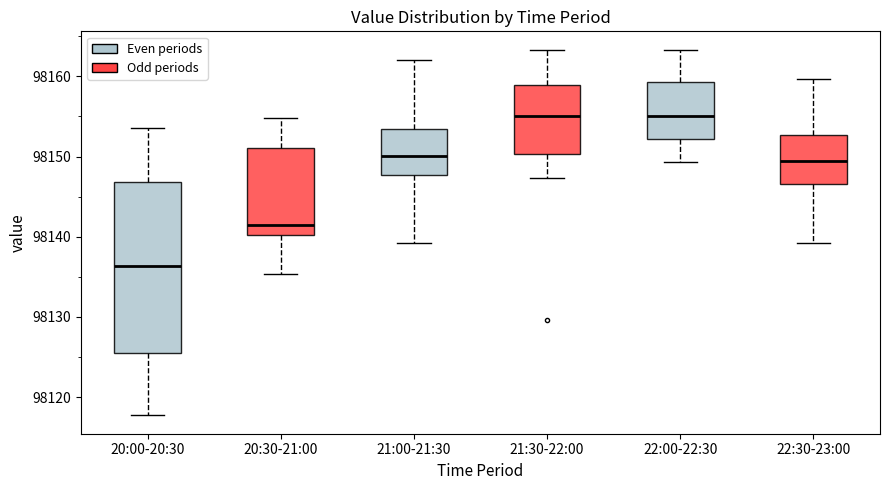

Reading left to right, read every box against the y-axis: the position of its median line, the range the box covers, and the ends of its whiskers. The values are not printed on the chart, so give them approximately, as read against the axis.

20:00-20:30: median 98136, box 98126 to 98147, whiskers 98118 to 98154
20:30-21:00: median 98142, box 98140 to 98151, whiskers 98135 to 98155
21:00-21:30: median 98150, box 98148 to 98153, whiskers 98139 to 98162
21:30-22:00: median 98155, box 98150 to 98159, whiskers 98147 to 98163
22:00-22:30: median 98155, box 98152 to 98159, whiskers 98149 to 98163
22:30-23:00: median 98149, box 98147 to 98153, whiskers 98139 to 98160